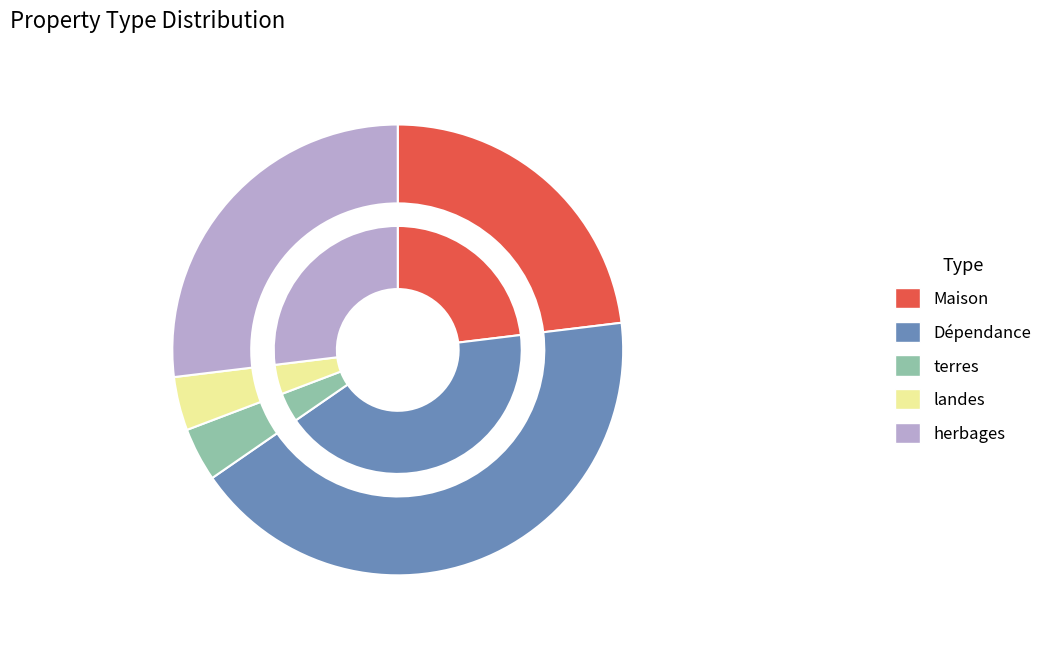

What is the total percentage of Maison and landes?

26.9%